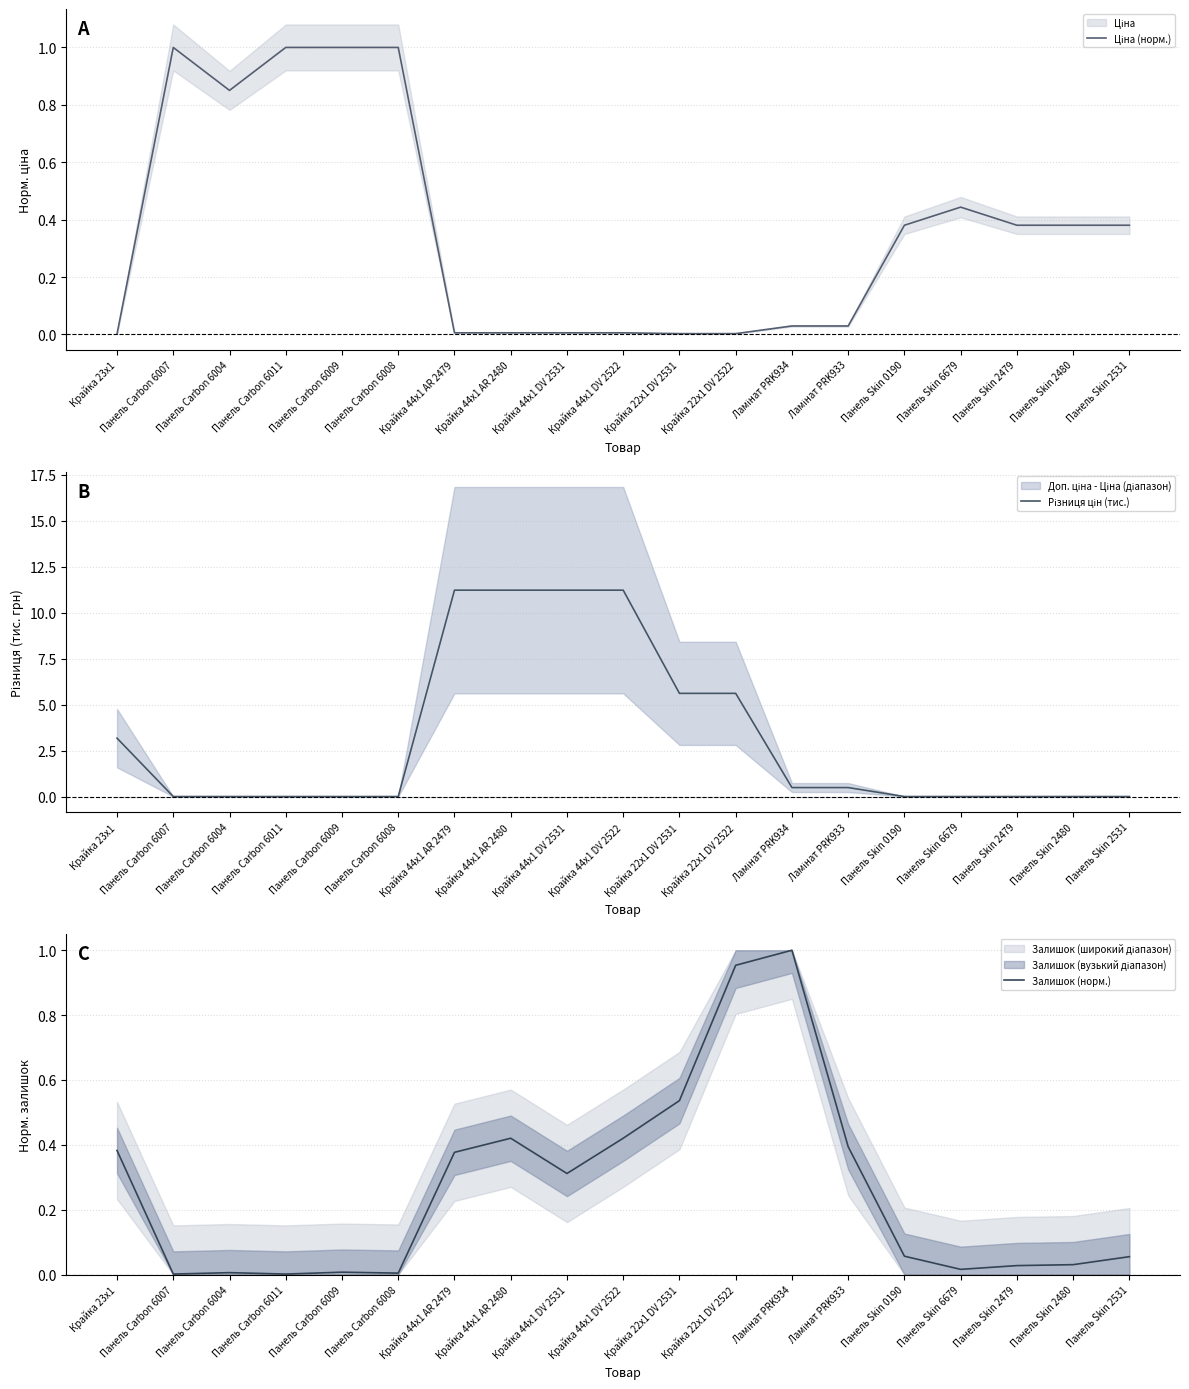

How many positive values does the Різниця цін (тис.) series have?

9